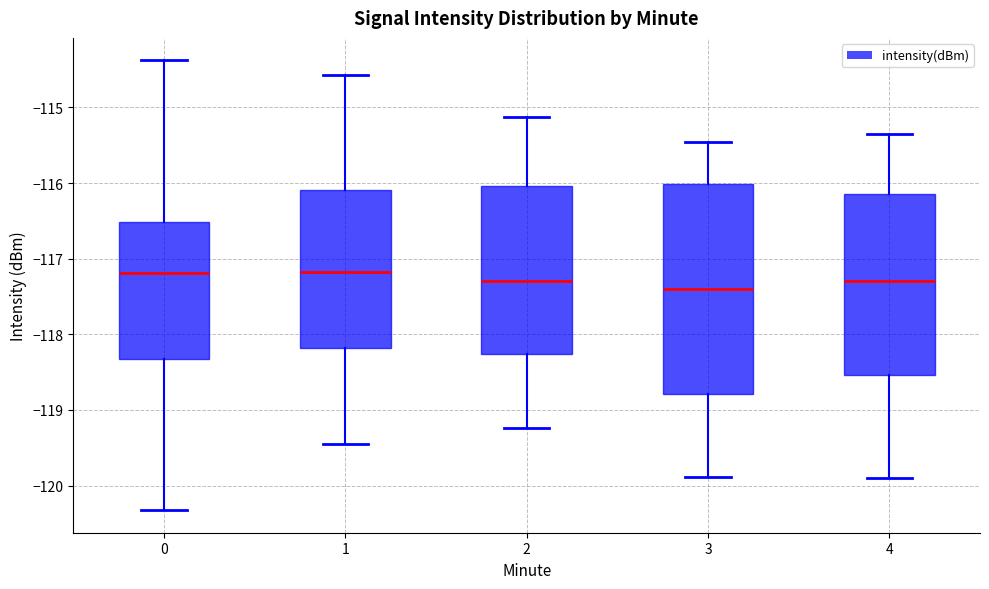

Reading left to right, transcribe this box plot: for each box, give where its median line is, the range the box spans, and where its two whiskers end, as read against the y-axis. The values are not printed on the chart, so give them approximately, as read against the axis.

0: median -117.2, box -118.3 to -116.5, whiskers -120.3 to -114.4
1: median -117.2, box -118.2 to -116.1, whiskers -119.4 to -114.6
2: median -117.3, box -118.3 to -116.0, whiskers -119.2 to -115.1
3: median -117.4, box -118.8 to -116.0, whiskers -119.9 to -115.5
4: median -117.3, box -118.5 to -116.2, whiskers -119.9 to -115.3